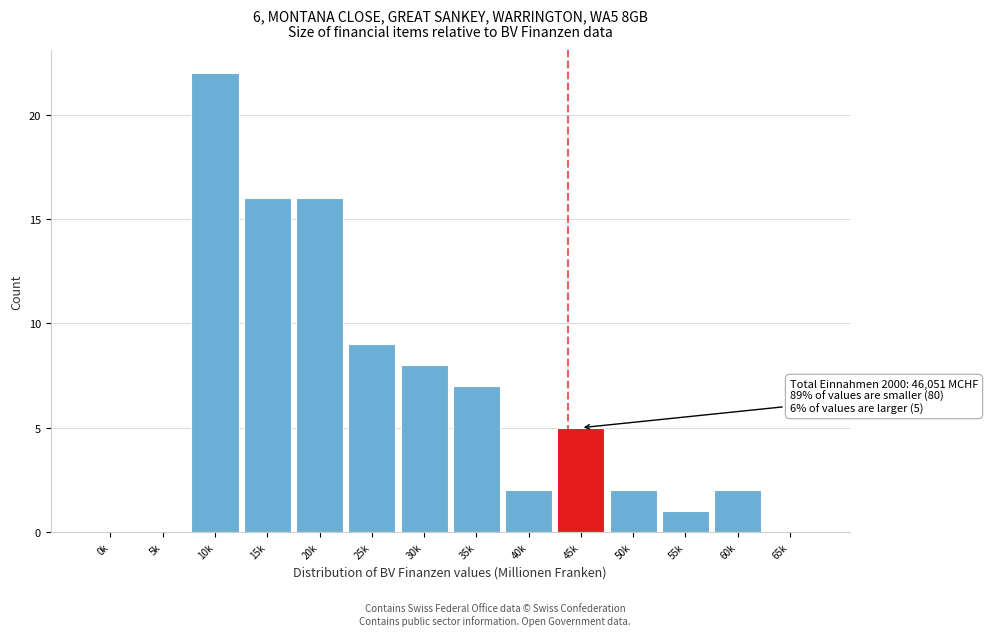

Reading left to right, extract all data points from this chart.

0k=0	5k=0	10k=22	15k=16	20k=16	25k=9	30k=8	35k=7	40k=2	45k=5	50k=2	55k=1	60k=2	65k=0